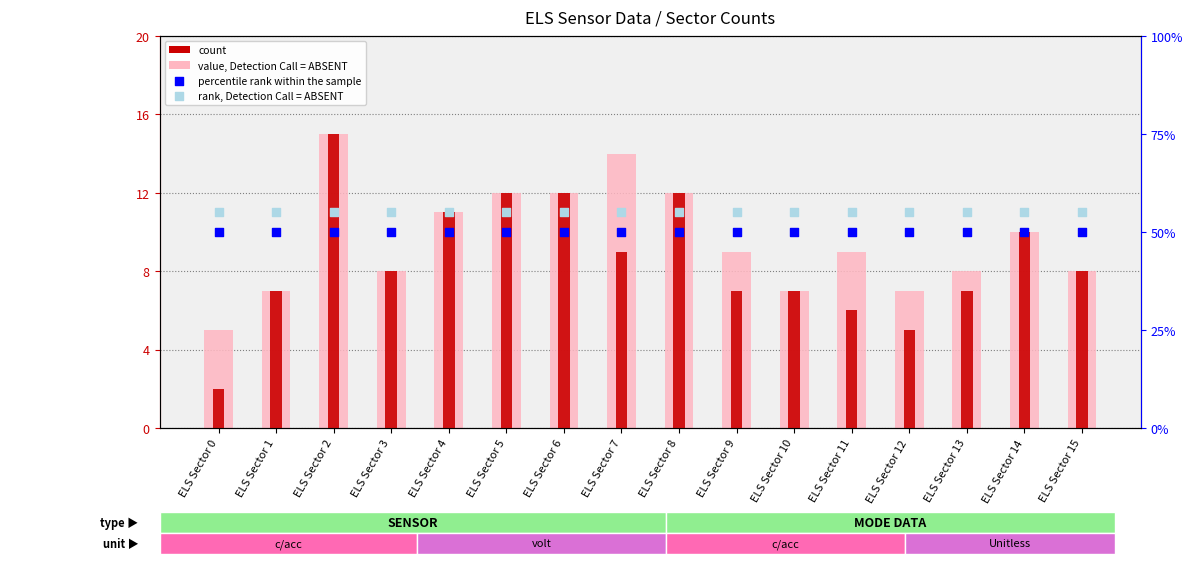

Which series has the widest spread of Y values?

count